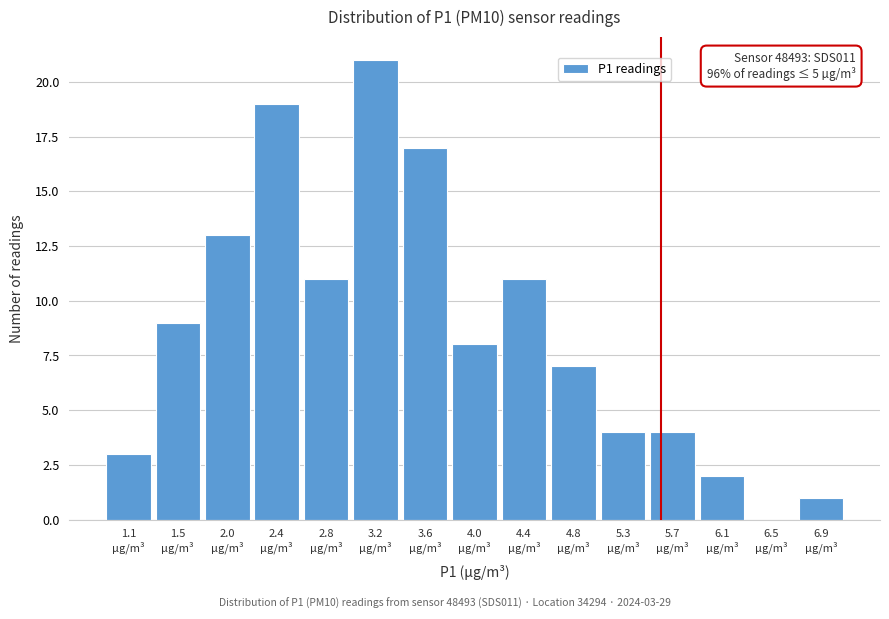

What is the greatest value displayed?

21